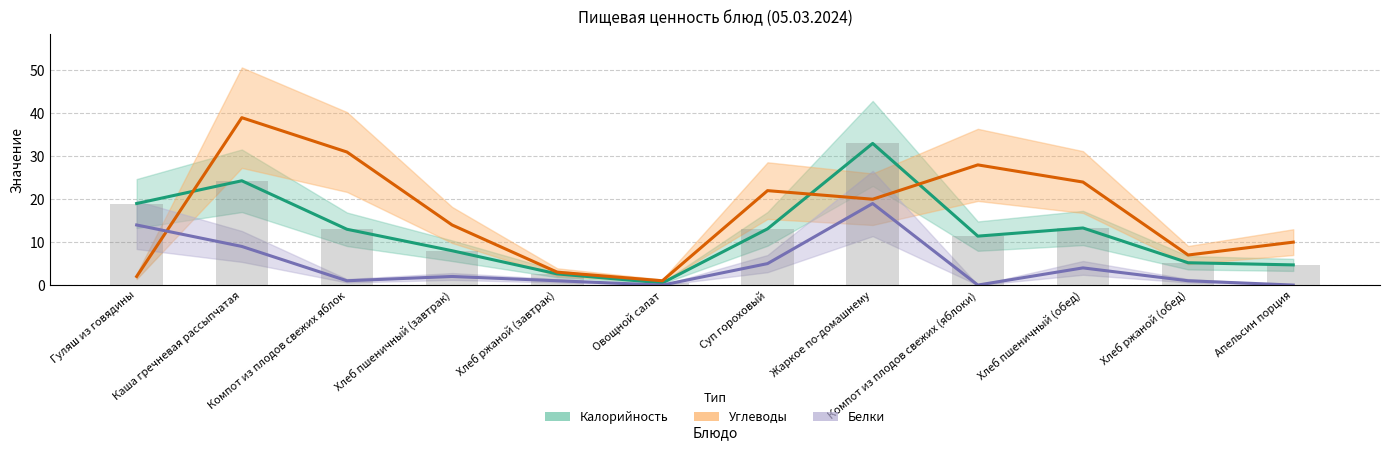

What is the approximate value of Углеводы at Компот из плодов свежих (яблоки)?

28.0